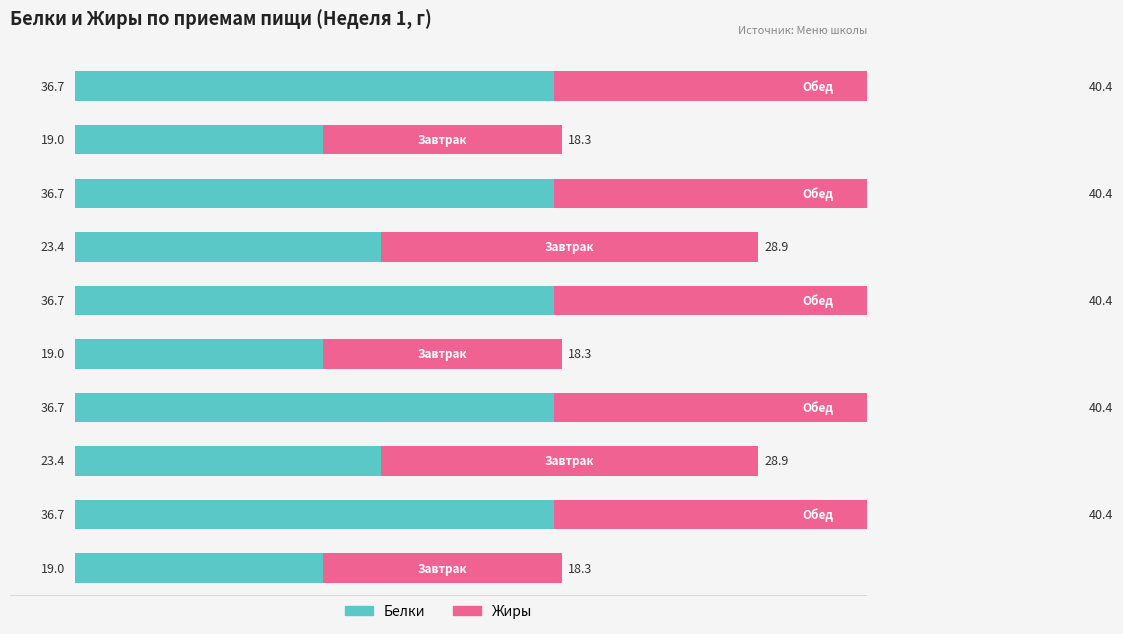

What are all the series names shown in the legend?

Белки, Жиры